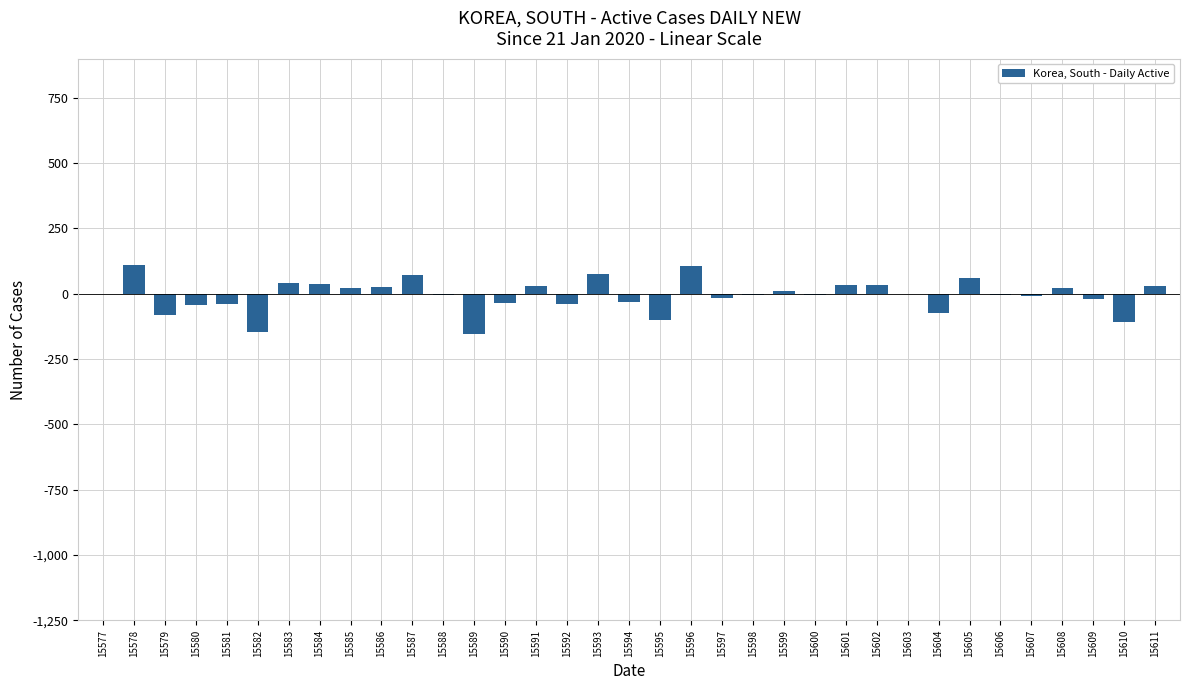

The chart shows a value of -42 at 15580. True or false?

True